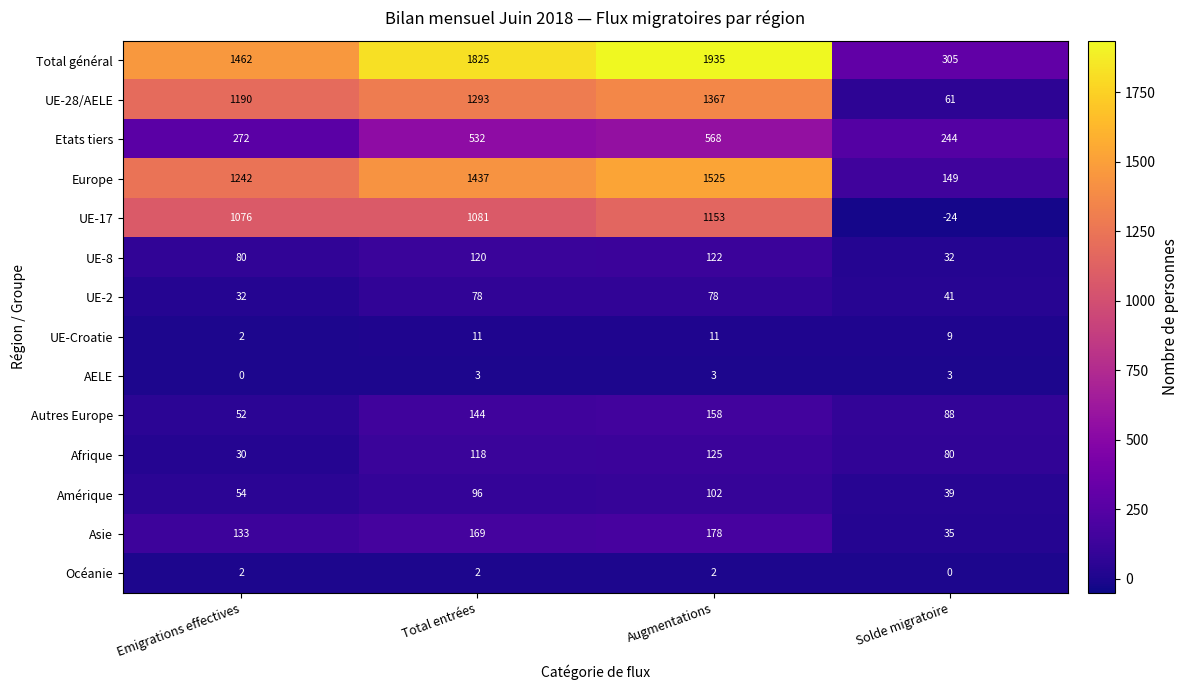

Is it true that Total général equals 1462 at Emigrations effectives?

True